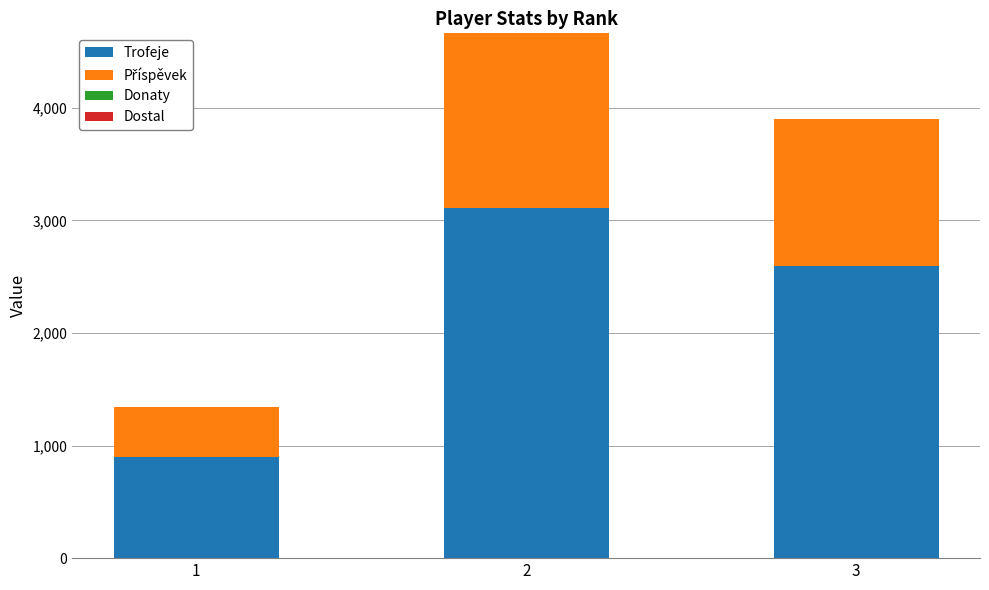

What is the highest value of the Trofeje series?

3109